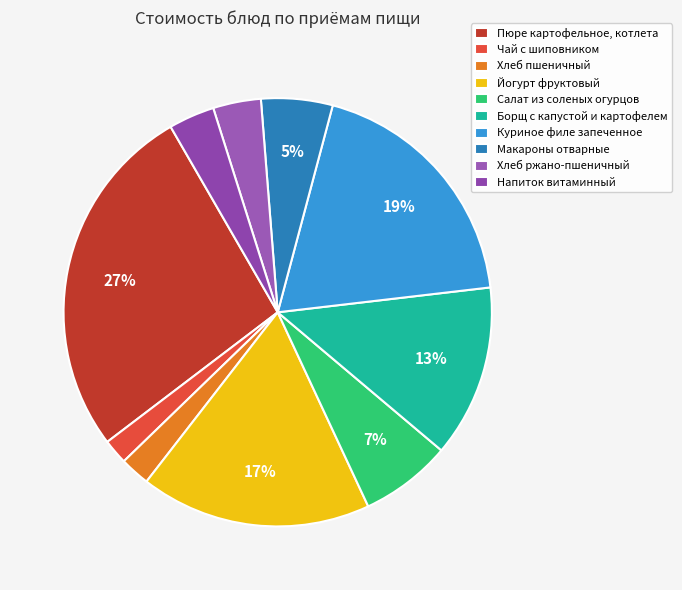

To the nearest percent, what is the difference between the Чай с шиповником and Пюре картофельное, котлета slice percentages?

25%